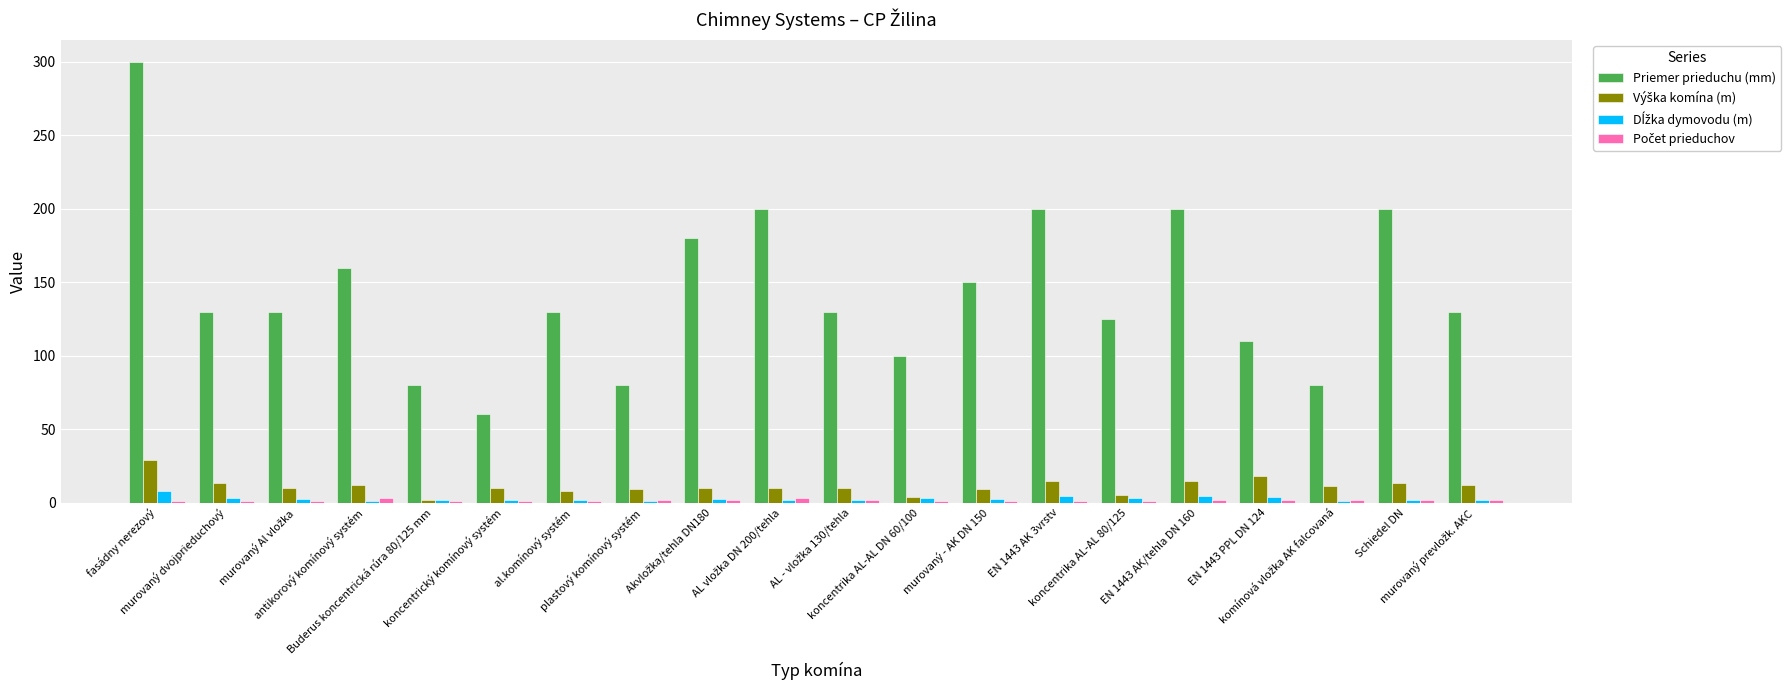

What is the difference between the second highest and second lowest values in the Priemer prieduchu (mm) series?

120.0